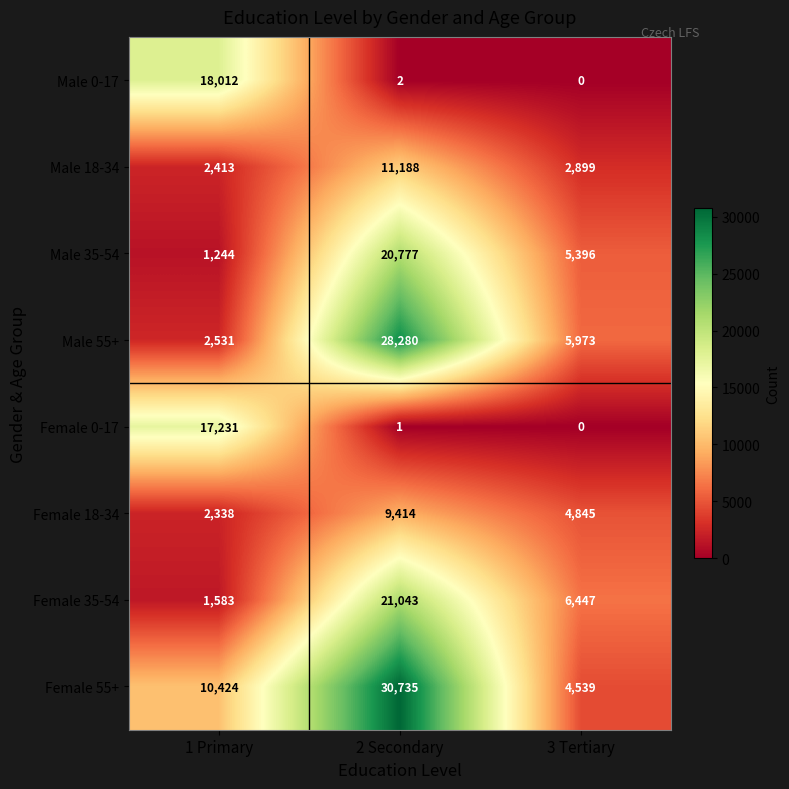

What is the difference between the maximum and minimum values in the Female 18-34 series?

7076